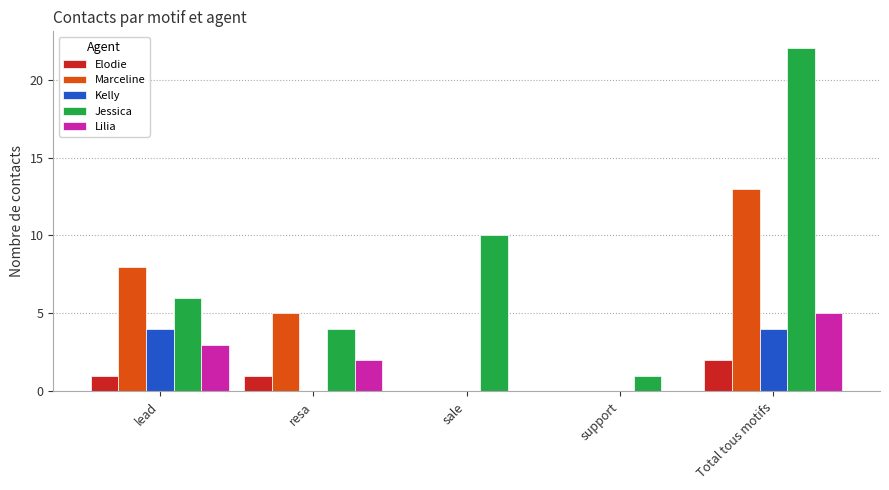

At which category is the sum across all series the highest?

Total tous motifs